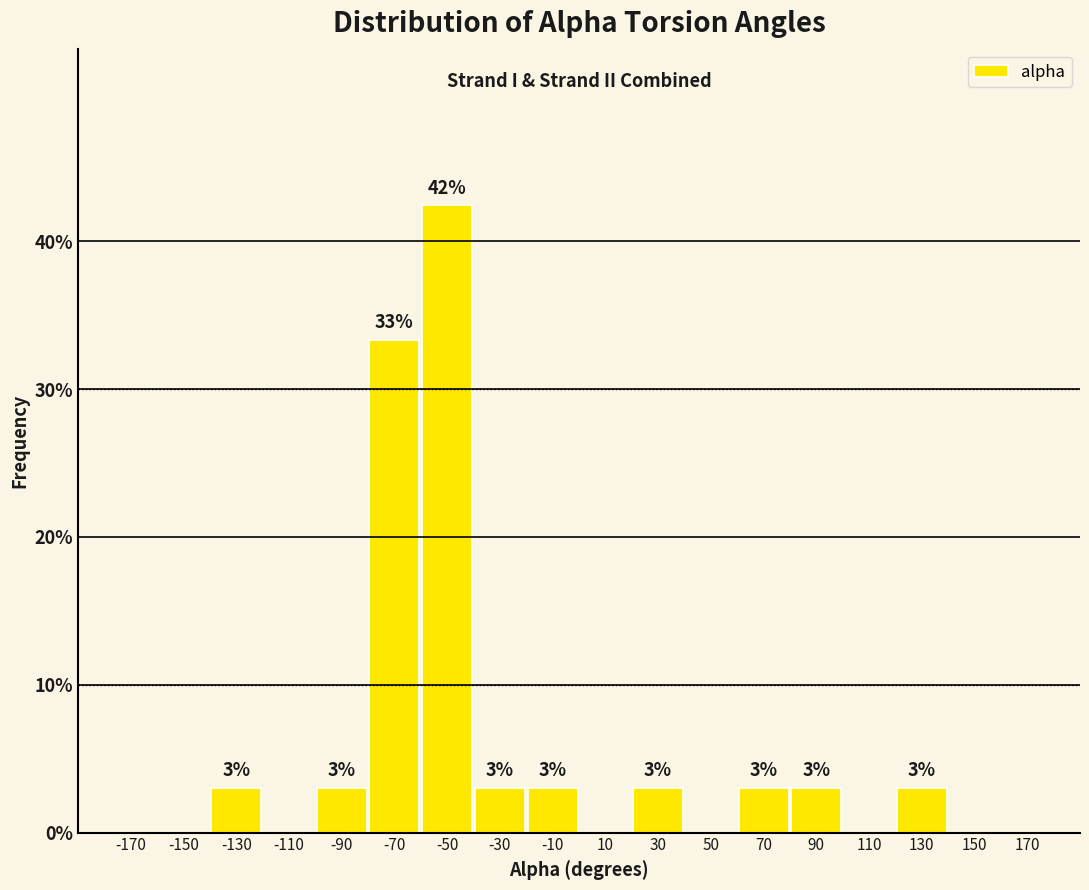

Over which range of the x-axis is the bar tallest?

-60 to -40